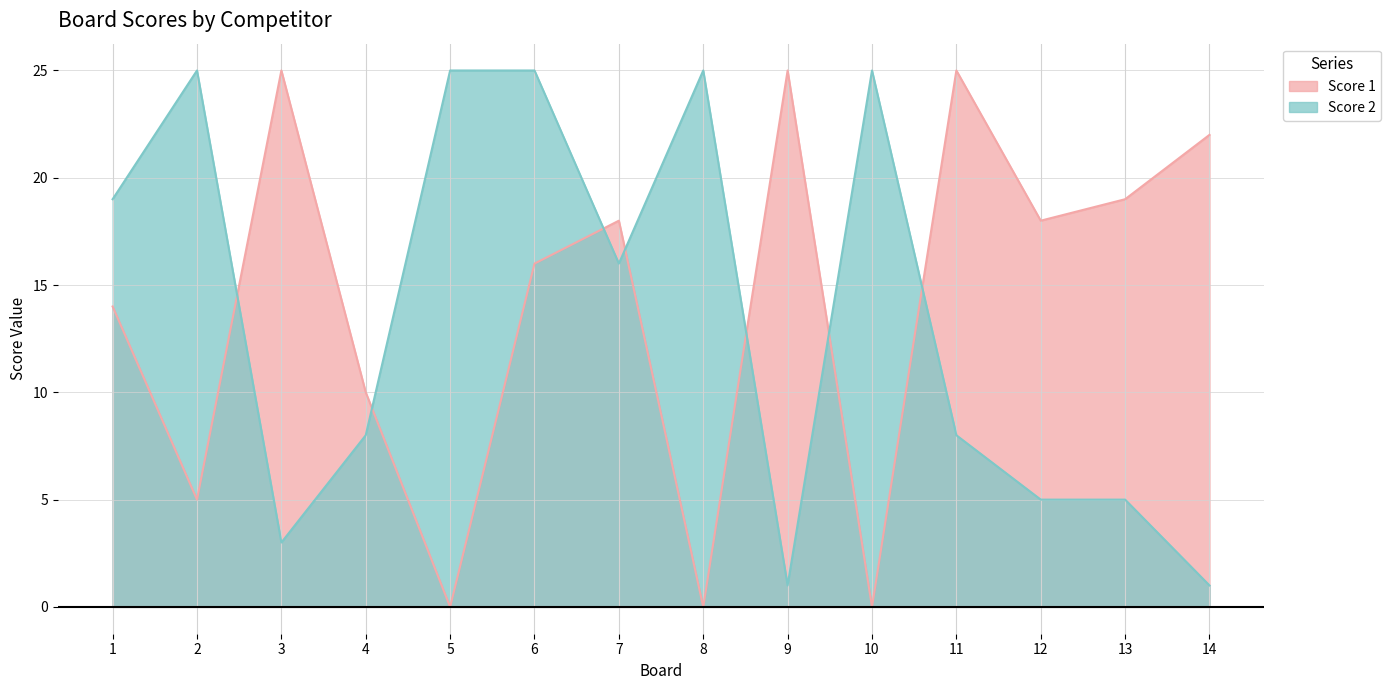

After their last crossing, which series has the higher values: Score 2 or Score 1?

Score 1